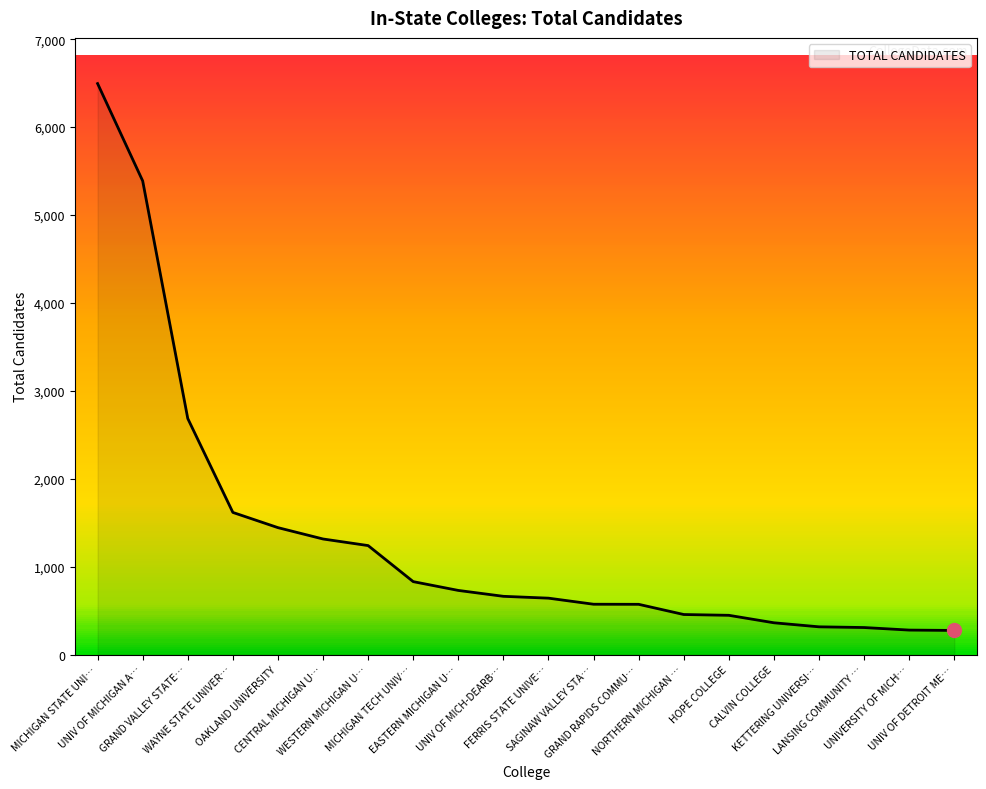

What is the maximum value shown in the chart?

6495